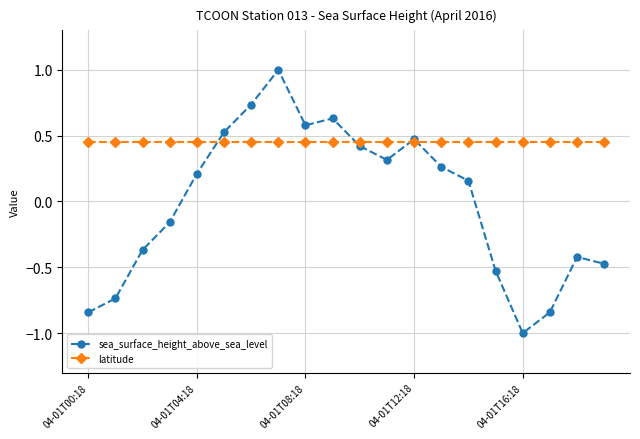

In sea_surface_height_above_sea_level, how many points are higher than both neighbors (excluding endpoints)?

4